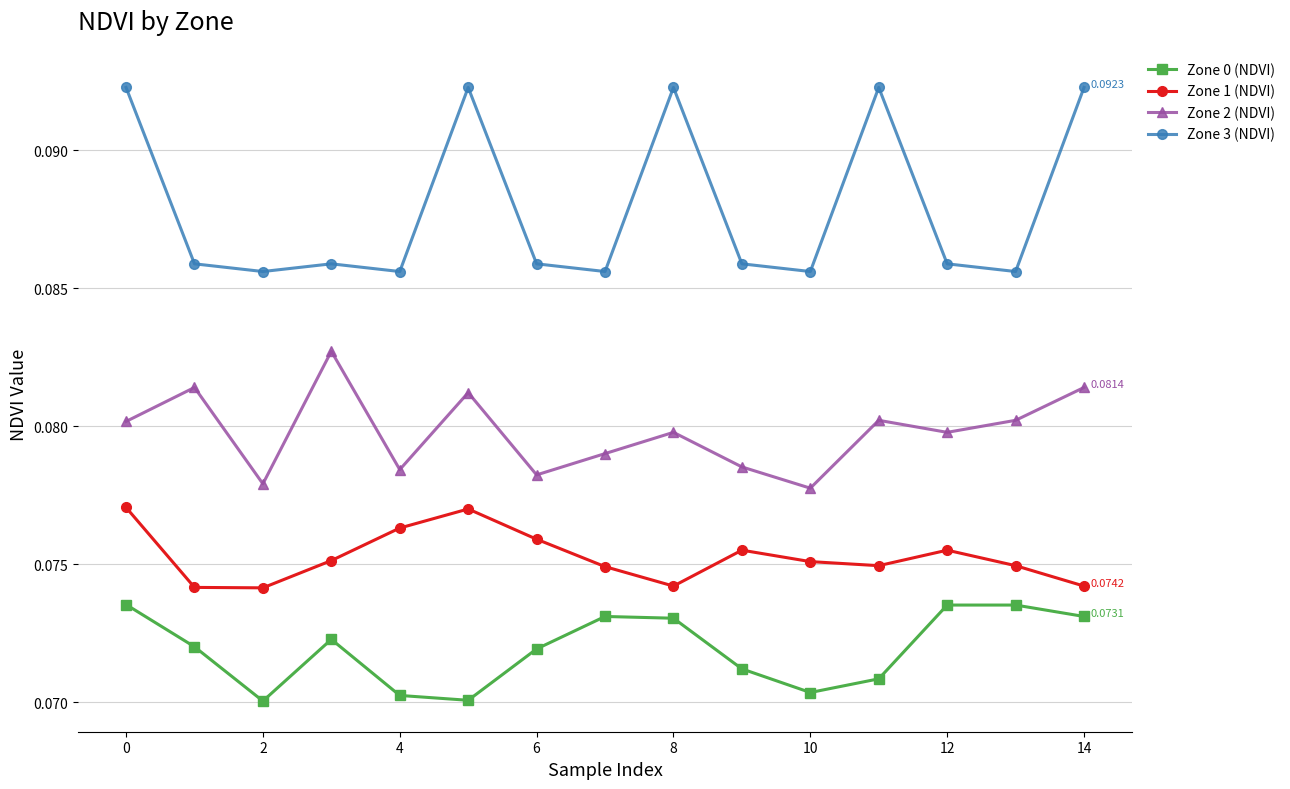

List the series in order of their peak value, highest first.

Zone 3 (NDVI), Zone 2 (NDVI), Zone 1 (NDVI), Zone 0 (NDVI)